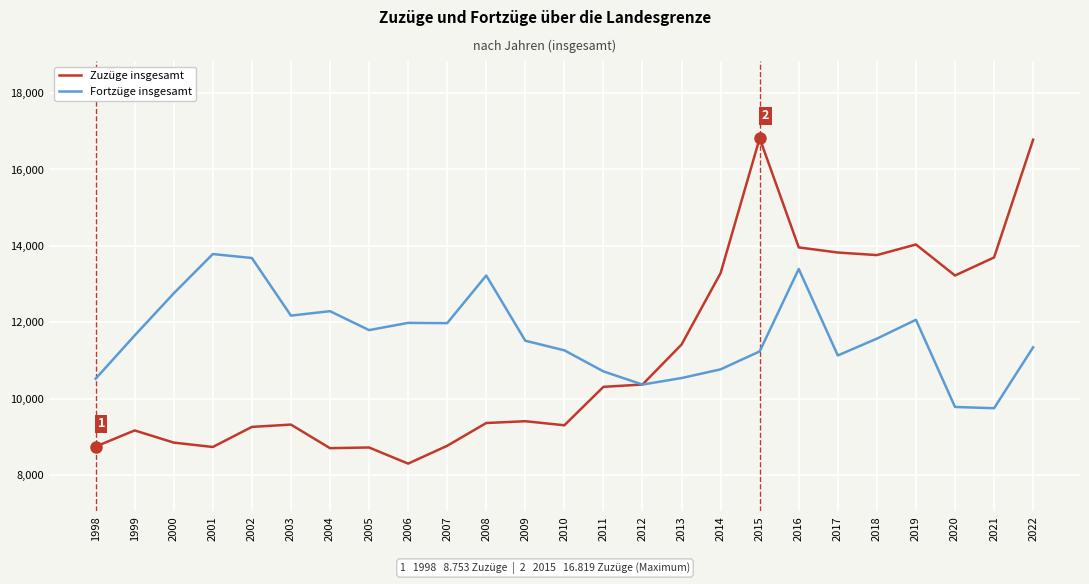

The value of Zuzüge insgesamt at 2013 is 11422. True or false?

True